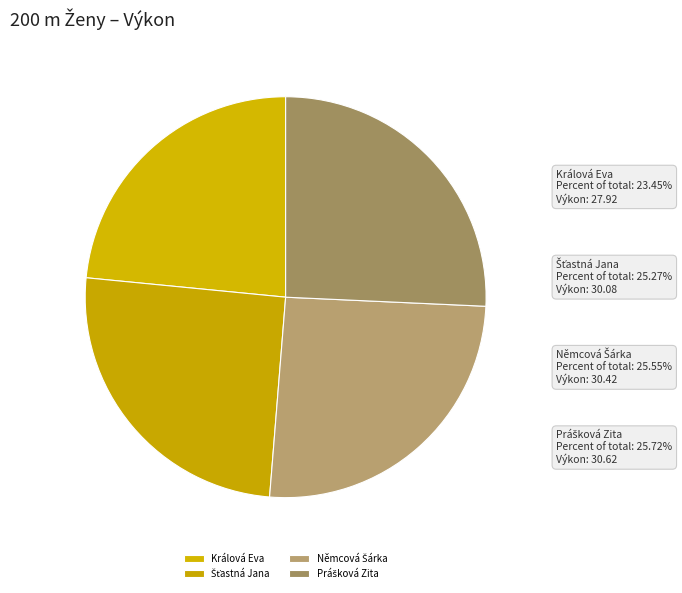

Is it true that Prášková Zita is 26% of the pie?

True